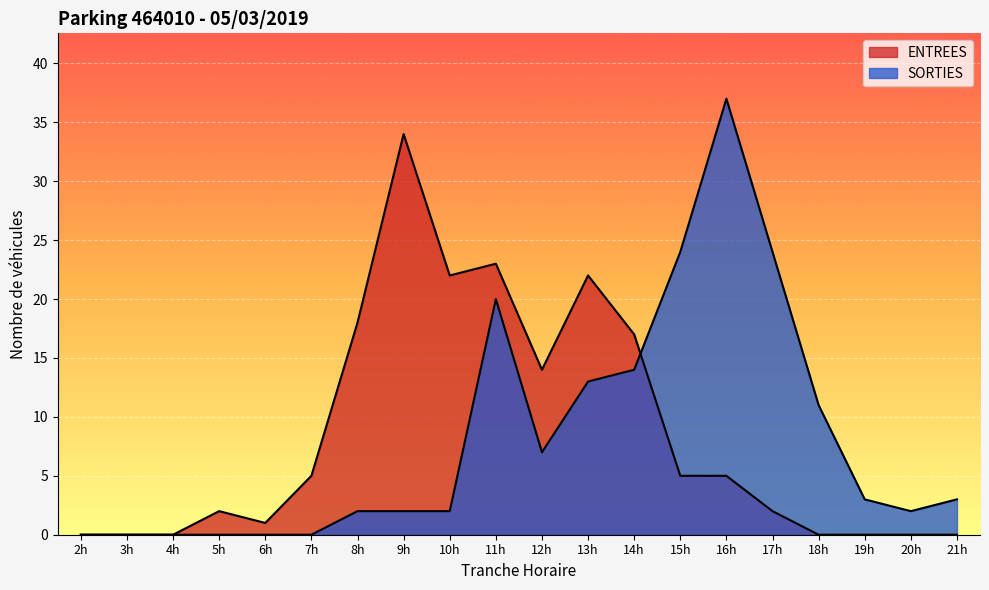

How many lines are shown in the chart?

2